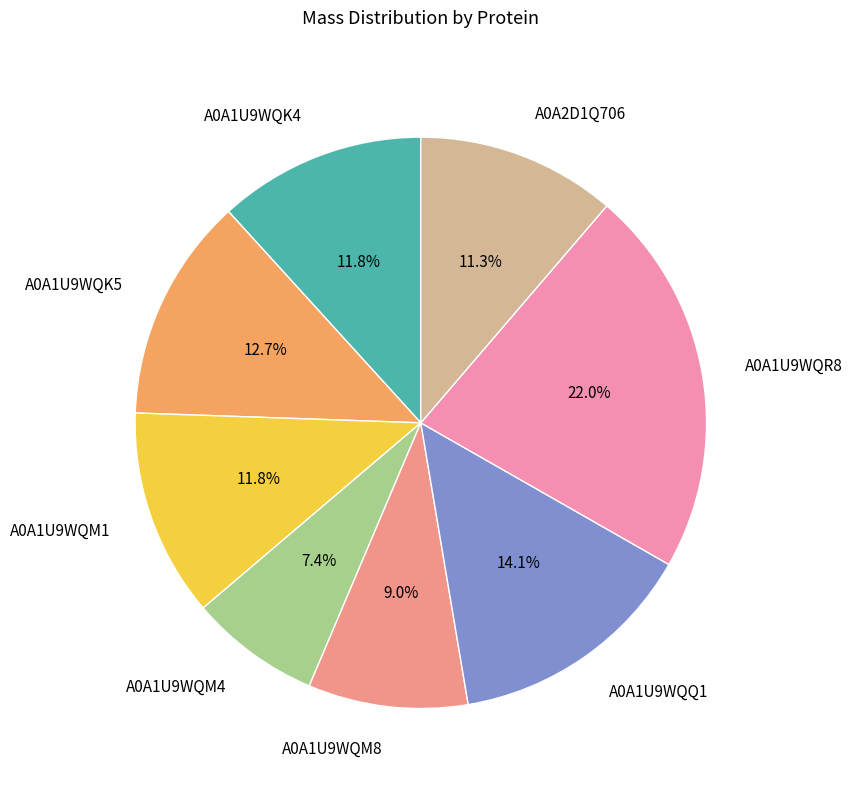

What percentage is the A0A1U9WQM4 slice, to the nearest percent?

7%